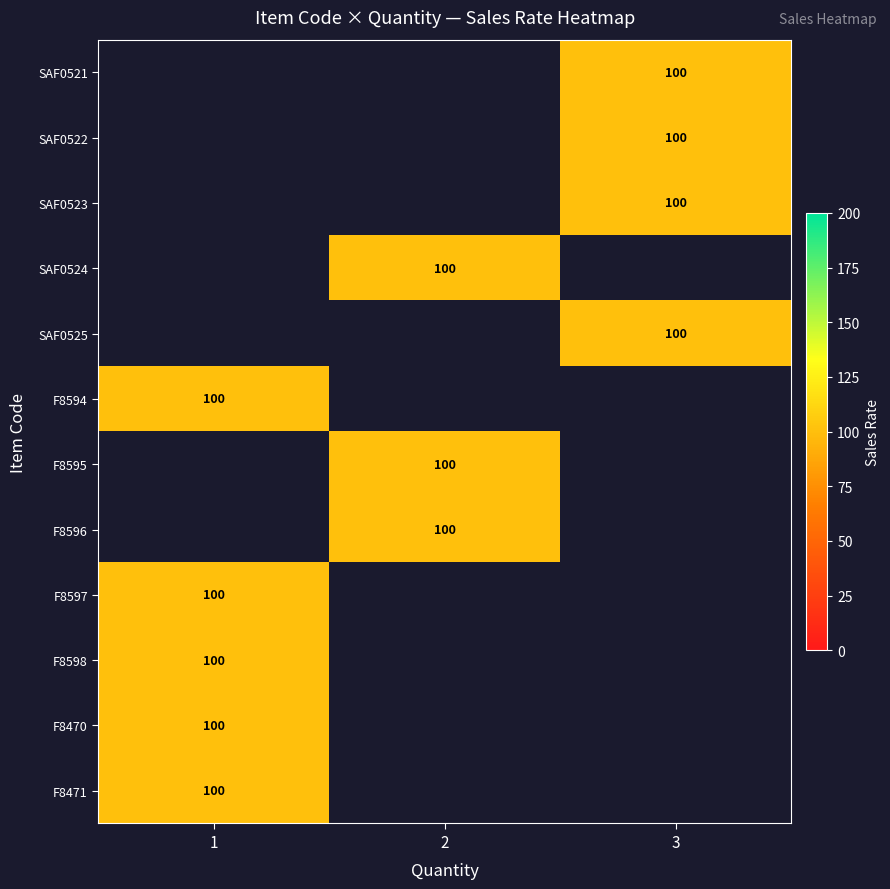

List the series in order of their peak value, lowest first.

SAF0521, SAF0522, SAF0523, SAF0524, SAF0525, F8594, F8595, F8596, F8597, F8598, F8470, F8471